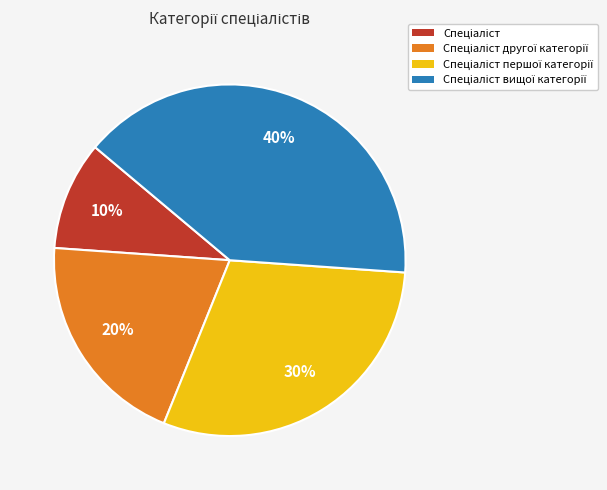

To the nearest percent, what is the average slice percentage?

25%